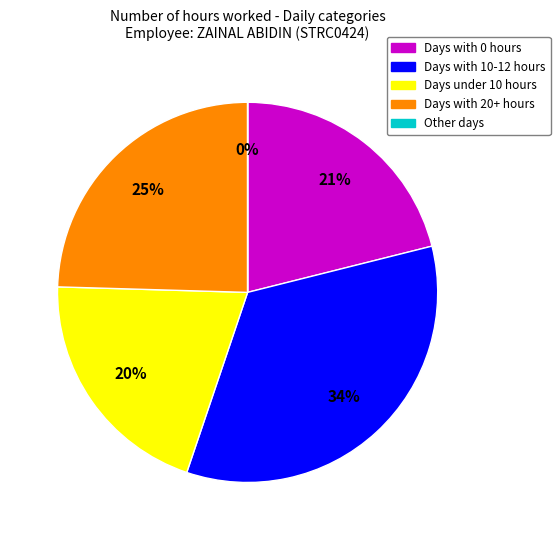

To the nearest percent, what is the difference between the largest and smallest slice percentages?

34%